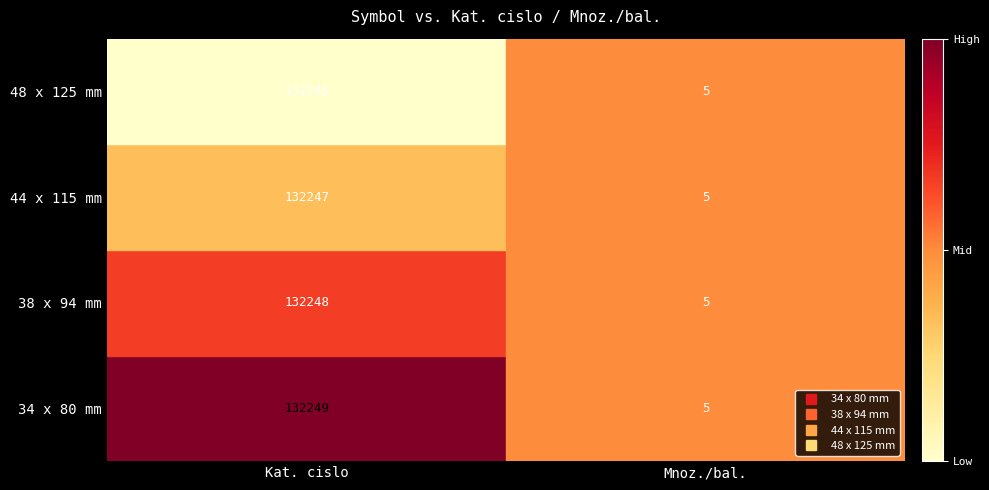

What is the approximate value of 48 x 125 mm at Mnoz./bal.?

5